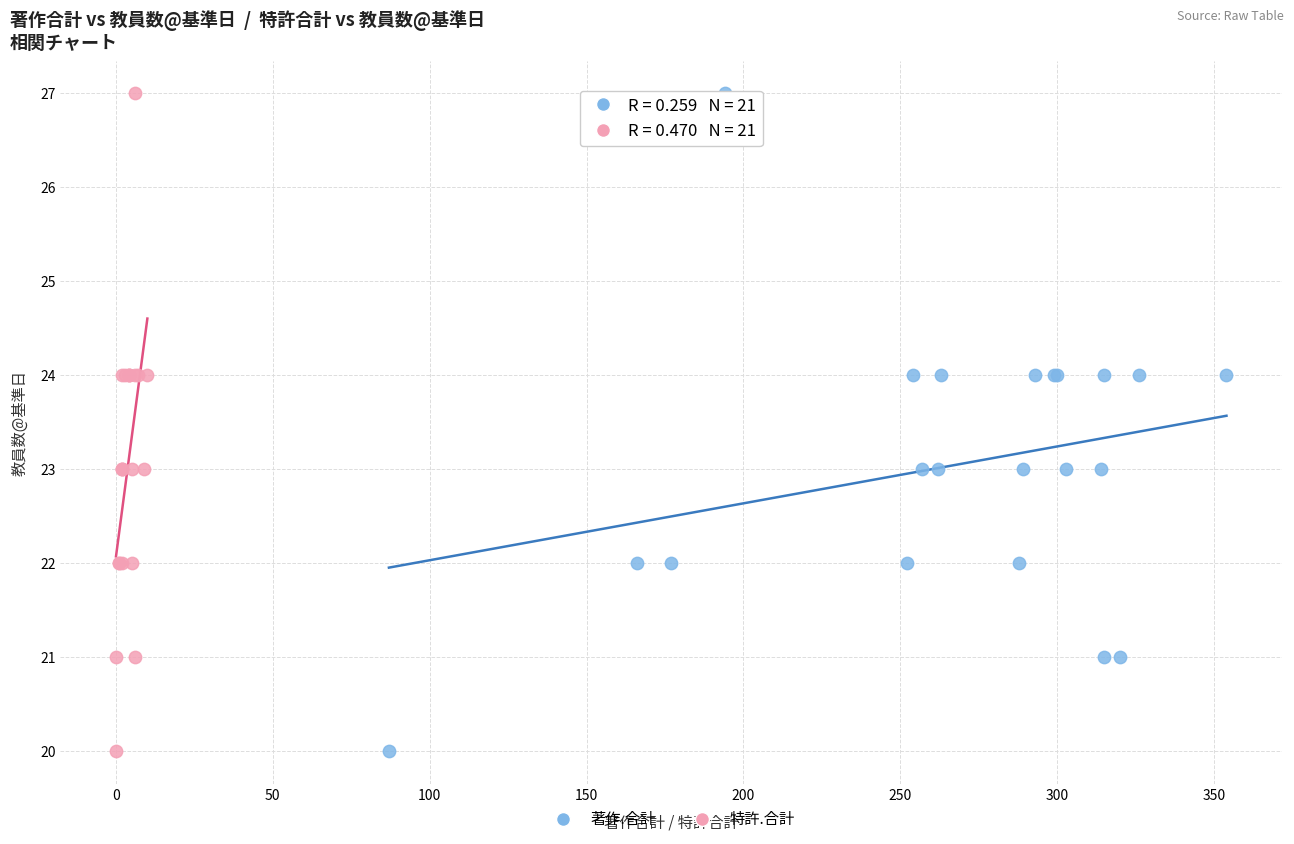

What are all the series names shown in the legend?

著作.合計, 特許.合計